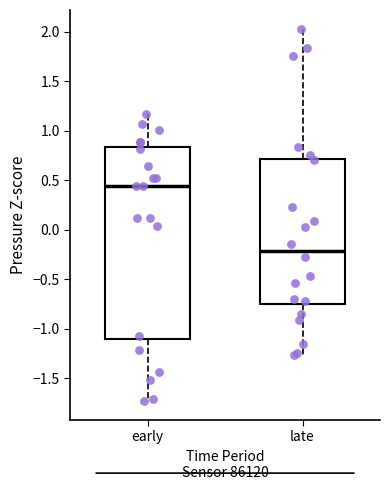

Where is the lower edge of the box for late on the y-axis? The values are not printed on the chart, so give them approximately, as read against the axis.

-0.75